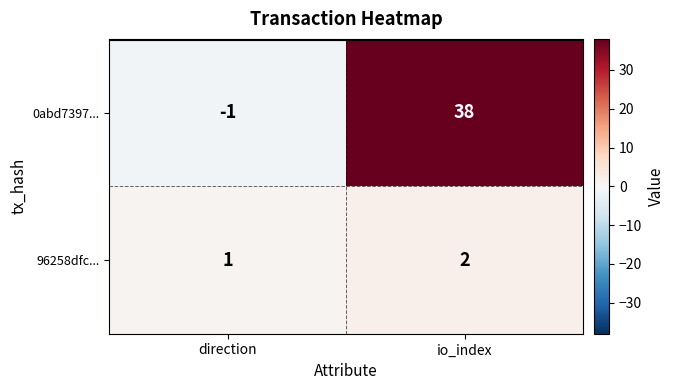

Rank the series by their maximum value, from lowest to highest.

96258dfc..., 0abd7397...